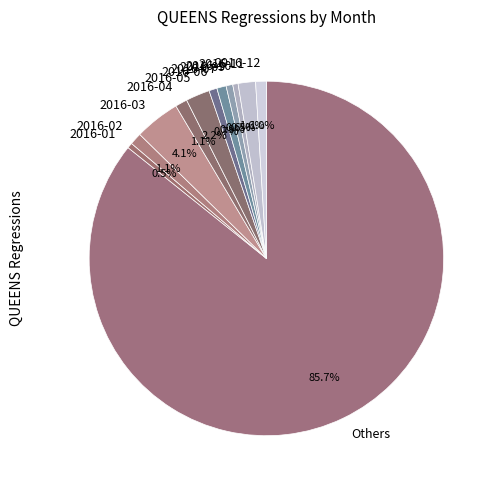

Is 2016-06 the majority of the pie?

No